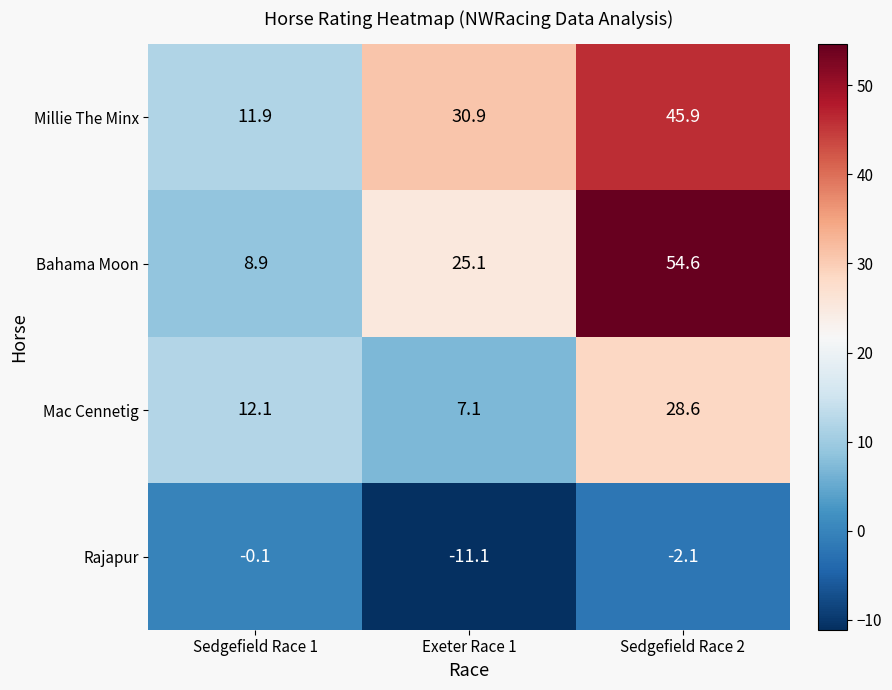

Between Sedgefield Race 1 and Exeter Race 1, which series saw the biggest shift?

Millie The Minx